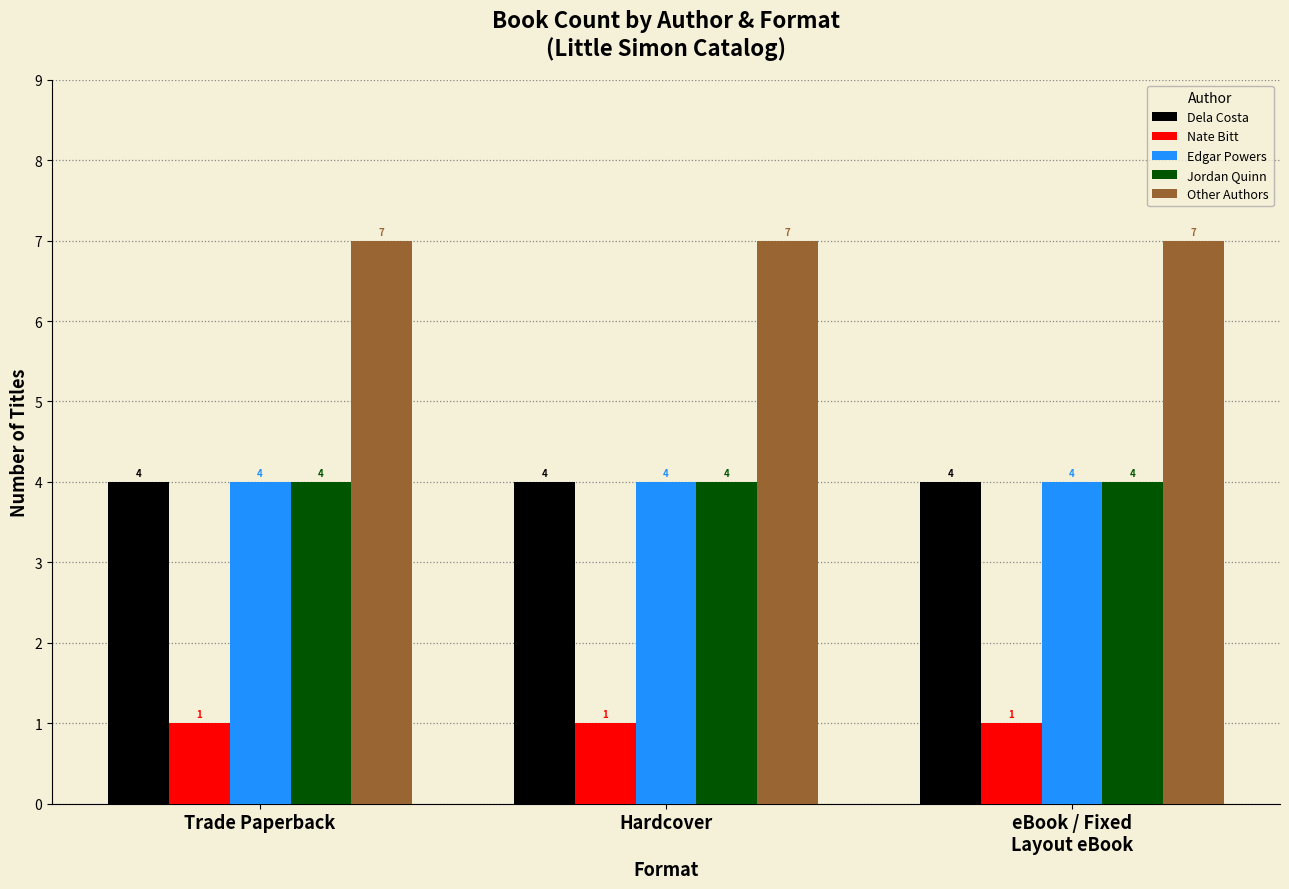

What is the highest value of the Nate Bitt series?

1